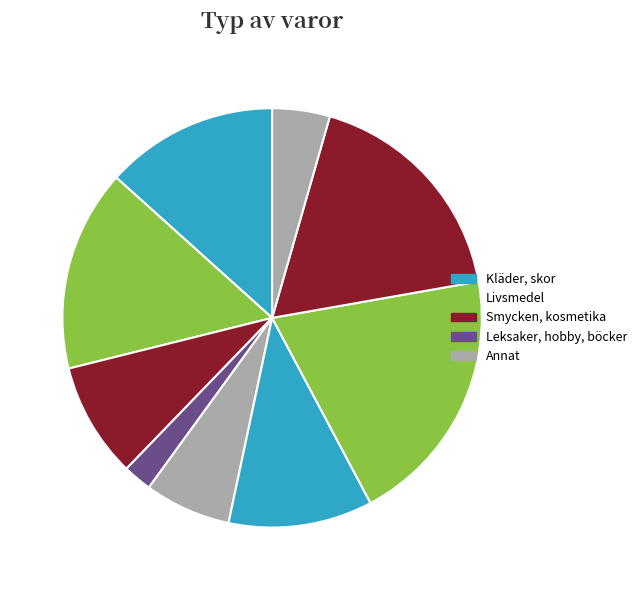

Count the number of slices in the pie.

9